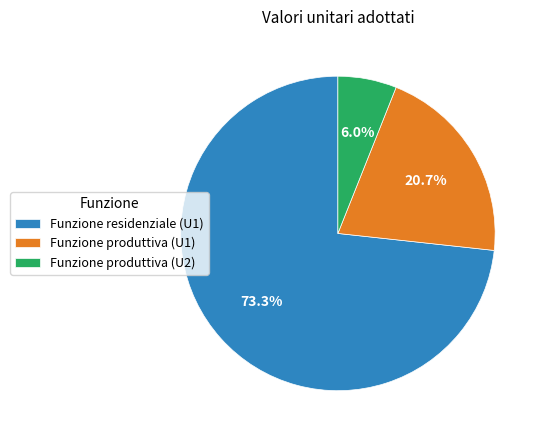

Which slice is the smallest?

Funzione produttiva (U2)